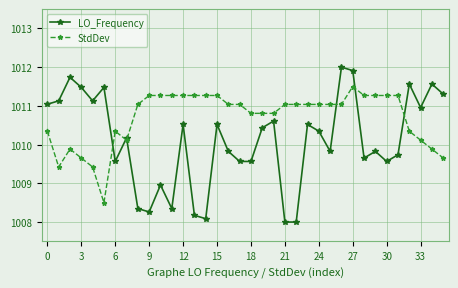

What is the maximum value shown in the chart?

1012.0